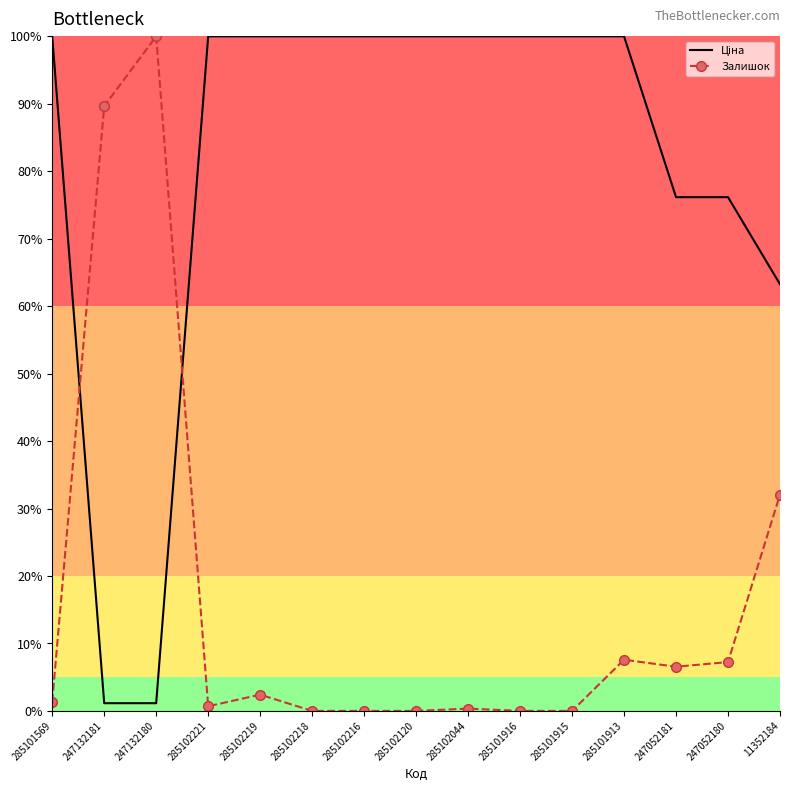

The value of Залишок at 285101916 is 62.7. True or false?

False